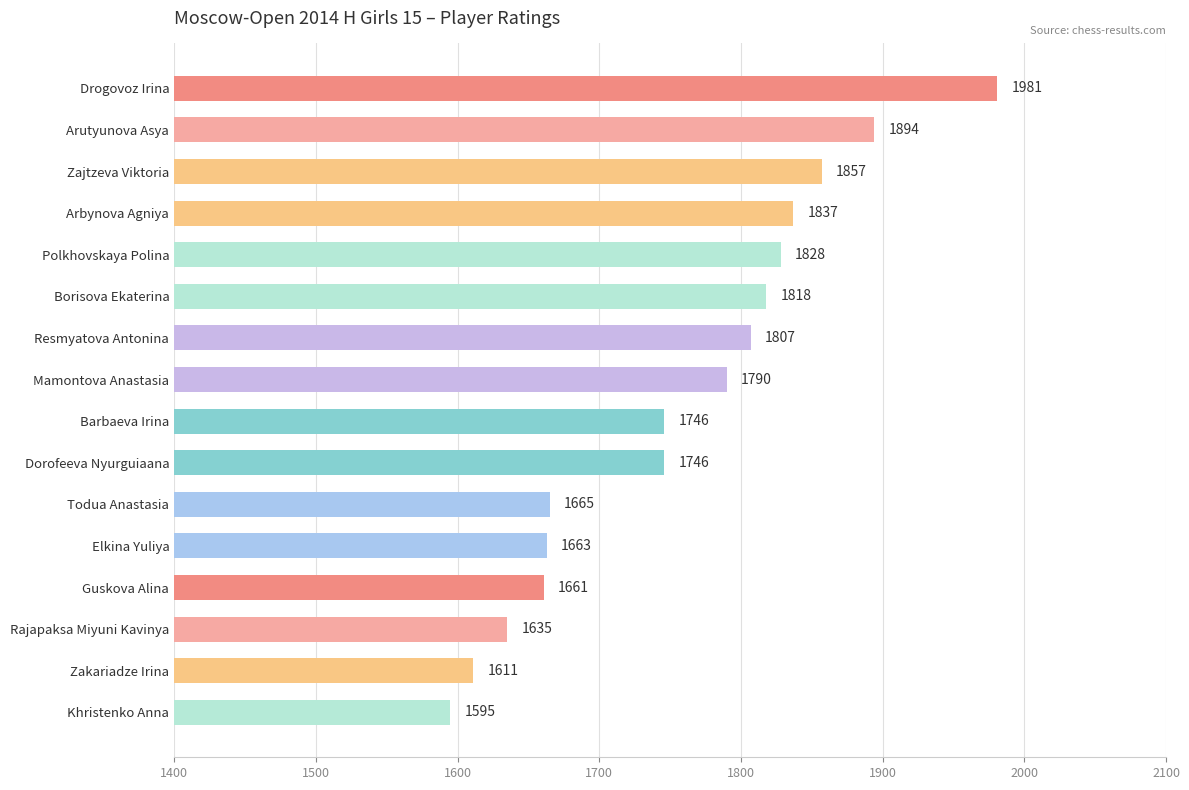

Count the number of categories in the chart.

16